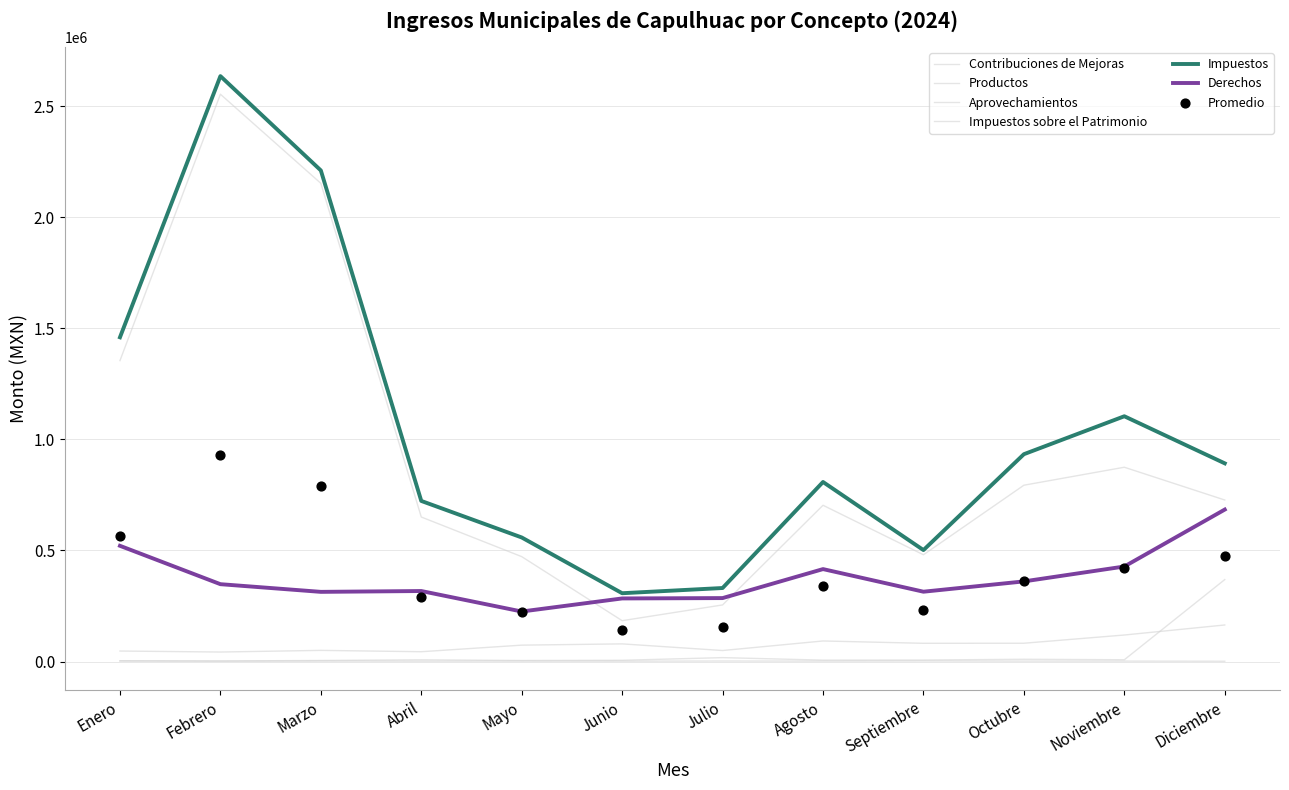

Which series contains the highest Y value?

Impuestos